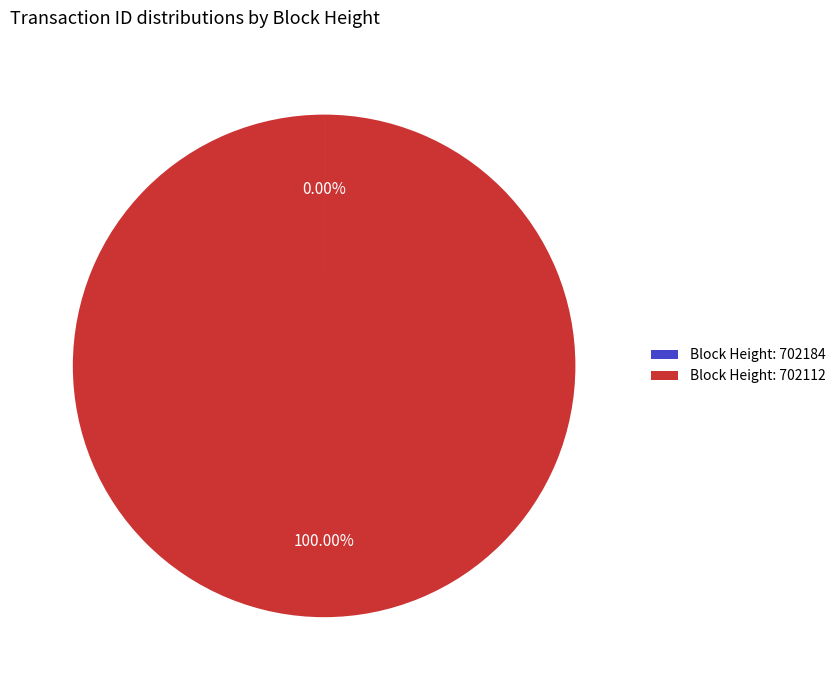

To the nearest percent, what is the average slice percentage?

50%